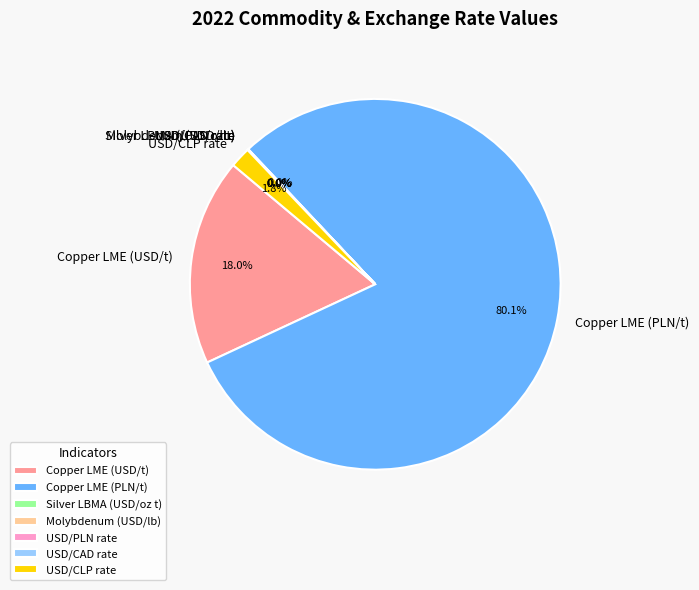

Which category accounts for the majority?

Copper LME (PLN/t)